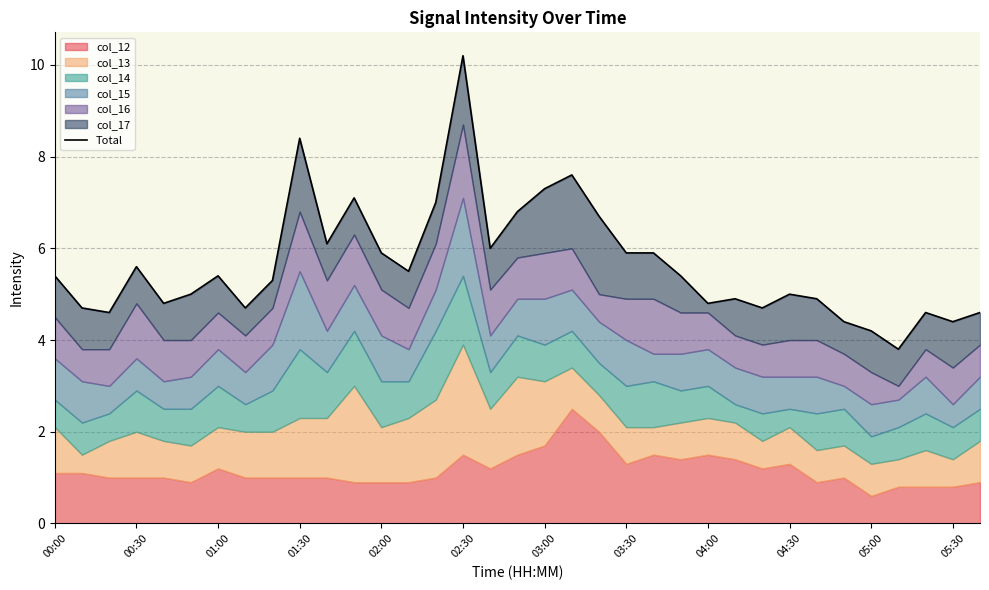

What is the ratio of the value at 22 to the value at 26?

1.3